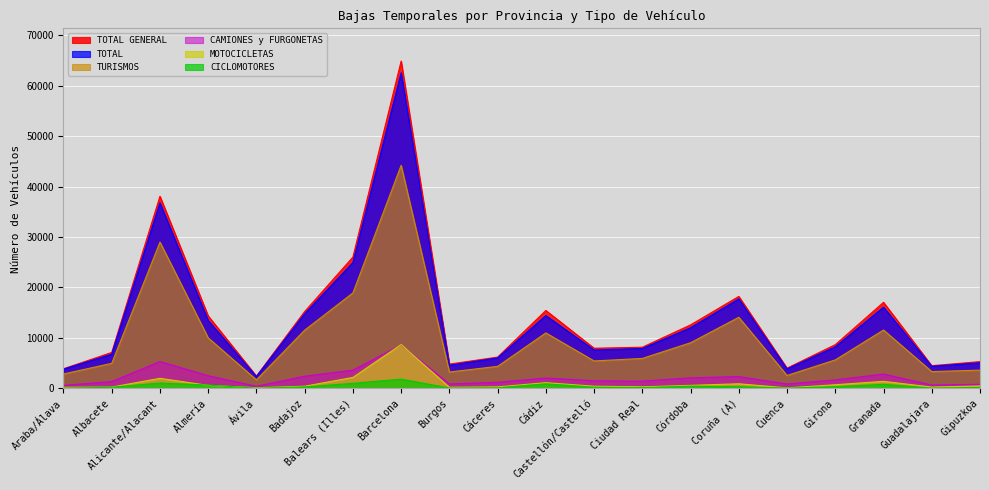

True or false: TOTAL and MOTOCICLETAS cross at least once.

False